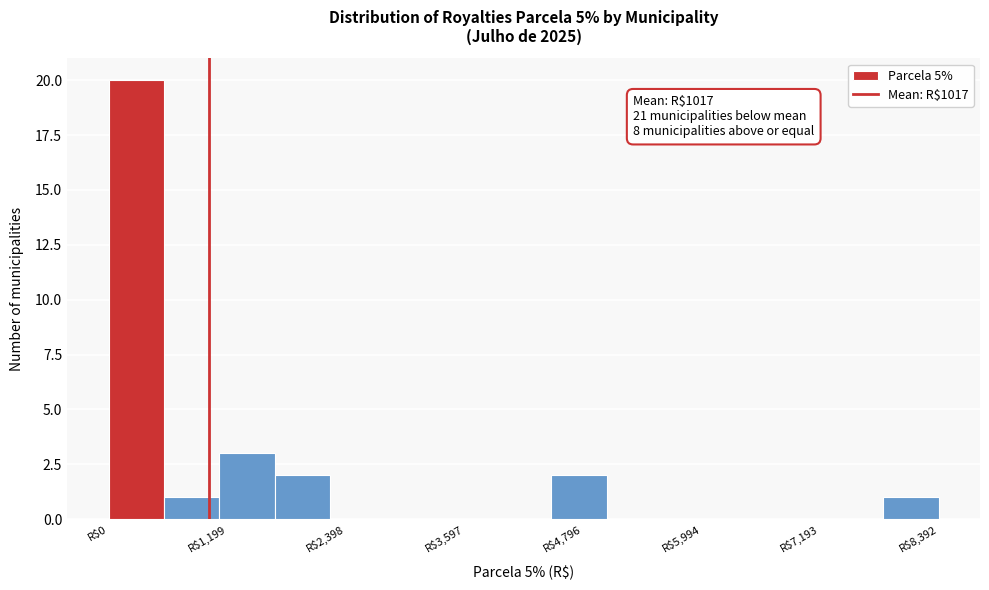

Around what value on the x-axis is the tallest bar? Give the approximate position of its centre, as read against the axis.

200